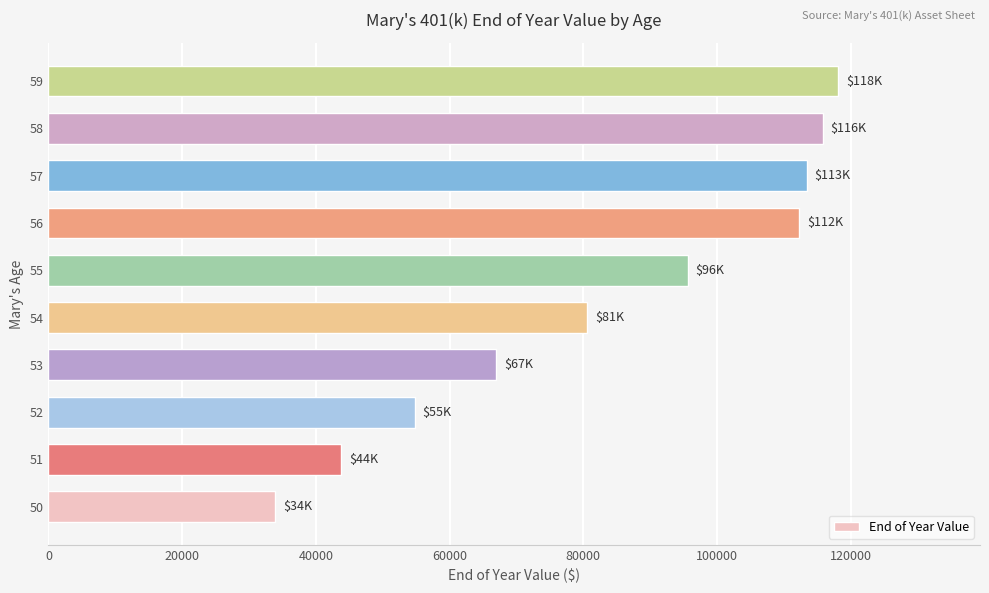

The value at 54 is 52560.8. True or false?

False